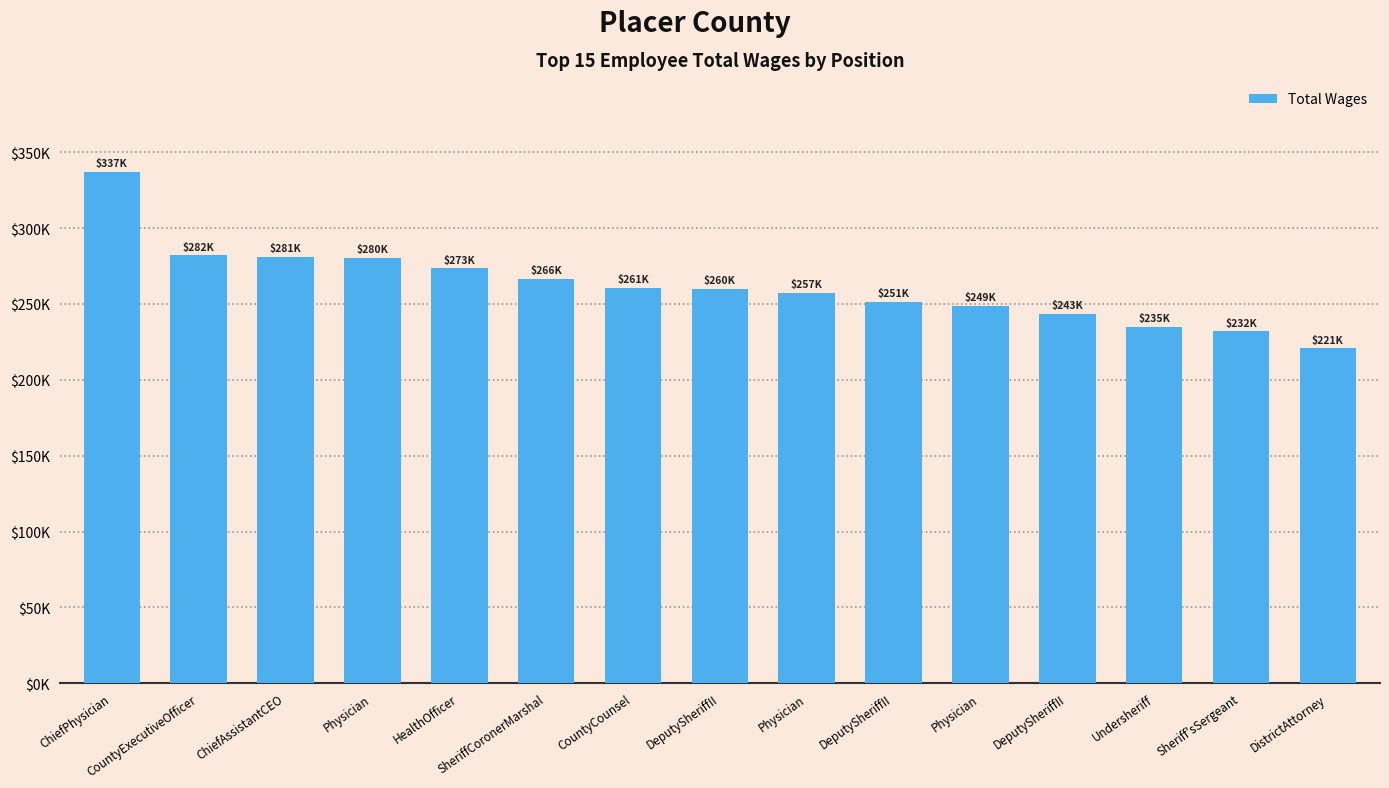

Reading left to right, list all the values displayed in this chart.

ChiefPhysician=337027	CountyExecutiveOfficer=282042	ChiefAssistantCEO=280926	Physician=280411	HealthOfficer=273433	SheriffCoronerMarshal=266420	CountyCounsel=260791	DeputySheriffII=260162	Physician=257364	DeputySheriffII=251416	Physician=248961	DeputySheriffII=243380	Undersheriff=234937	Sheriff'sSergeant=231867	DistrictAttorney=220703